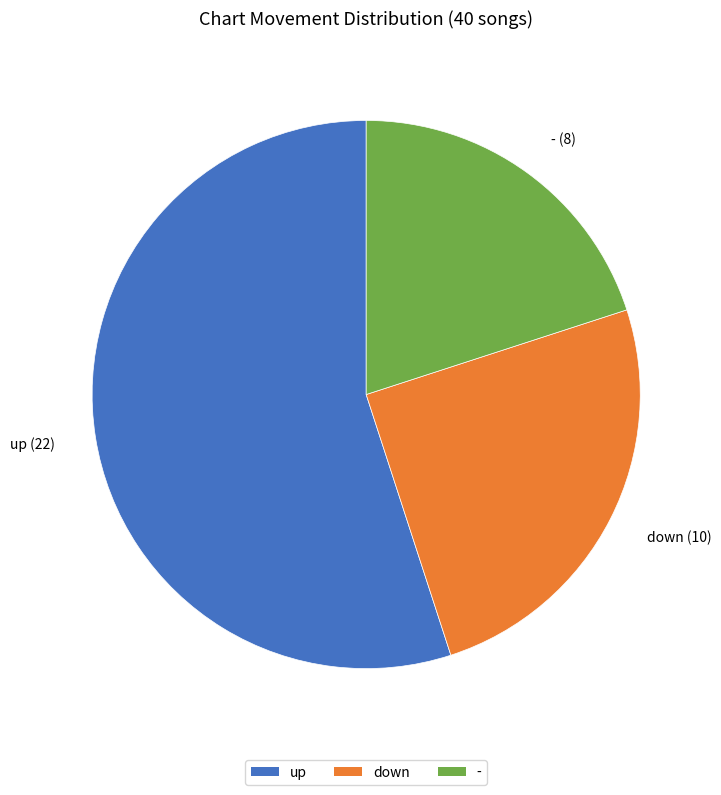

Is the sum of - and up greater than half?

Yes